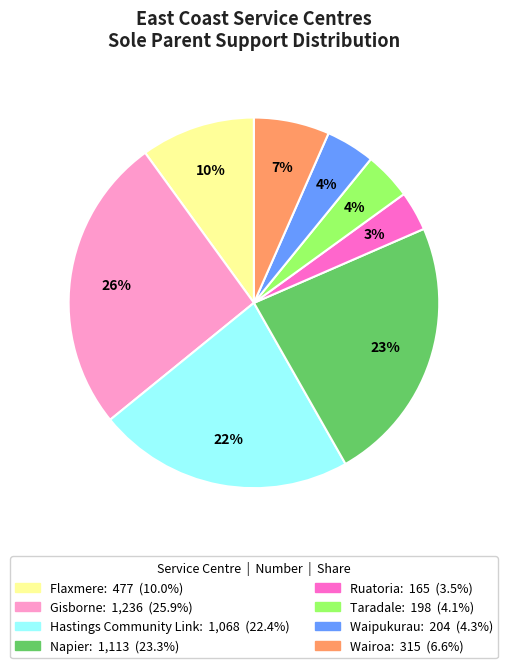

Is it true that Wairoa is 7% of the pie?

True